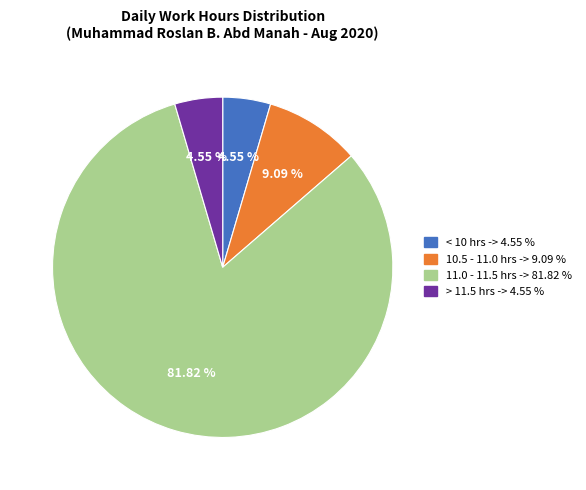

Is there any slice that represents more than half of the pie?

Yes